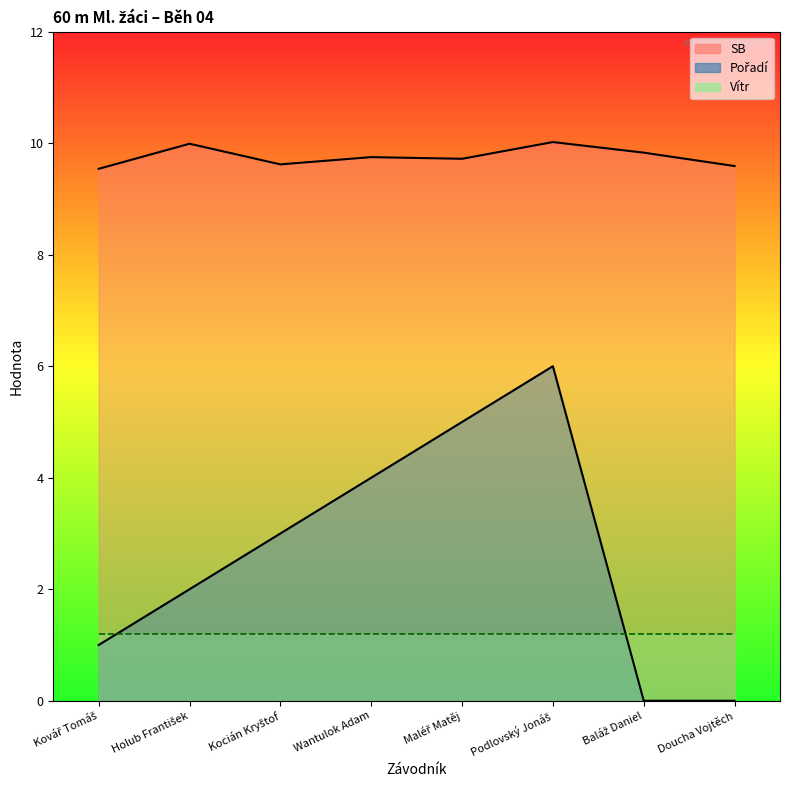

Reading left to right, extract all data points from this chart.

SB: 9.5	10.0	9.6	9.8	9.7	10.0	9.8	9.6
Pořadí: 1.0	2.0	3.0	4.0	5.0	6.0	0.0	0.0